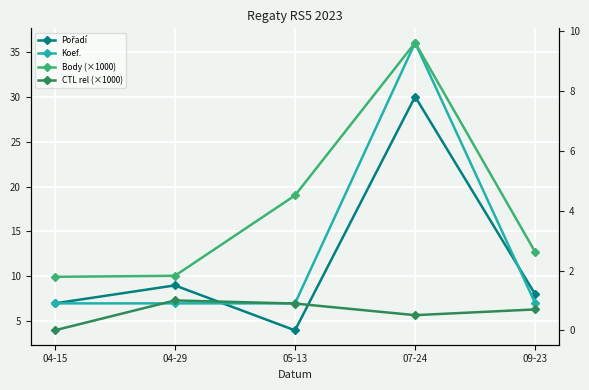

The value of CTL rel (×1000) at 04-29 is 1.0. True or false?

True